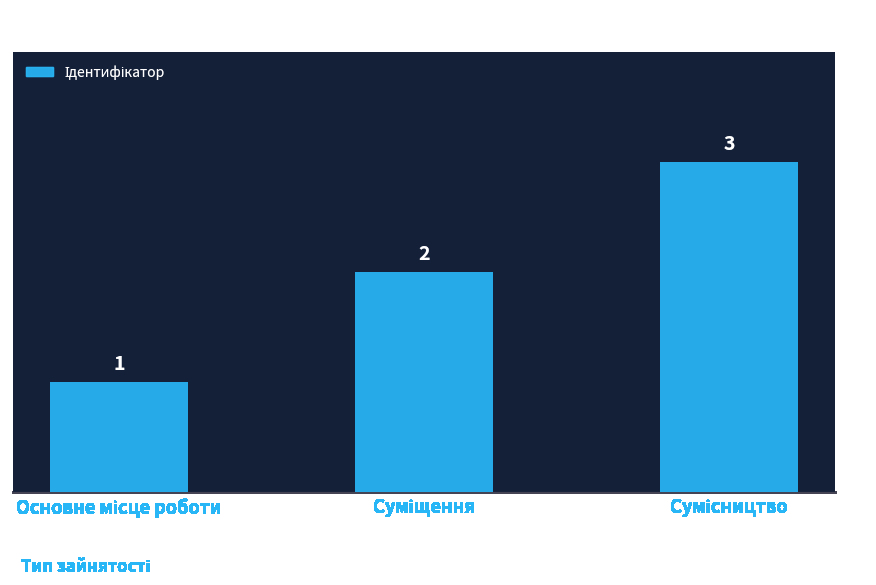

What is the value of the 3rd bar from the left?

3